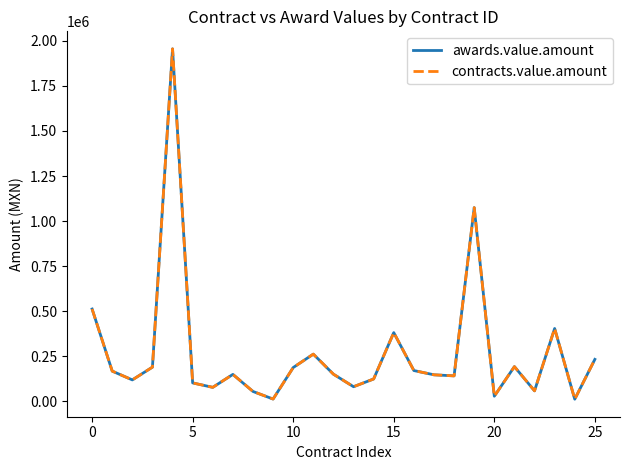

How many lines are shown in the chart?

2